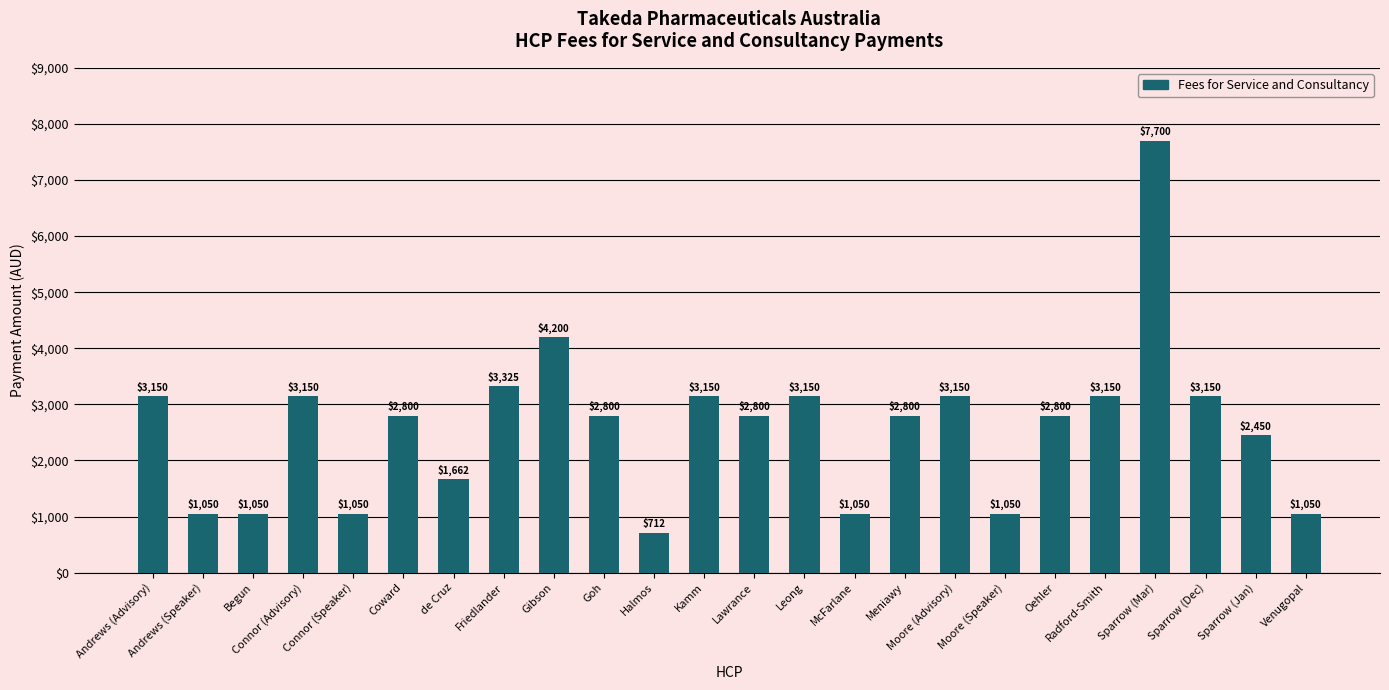

What is the smallest value displayed?

712.5